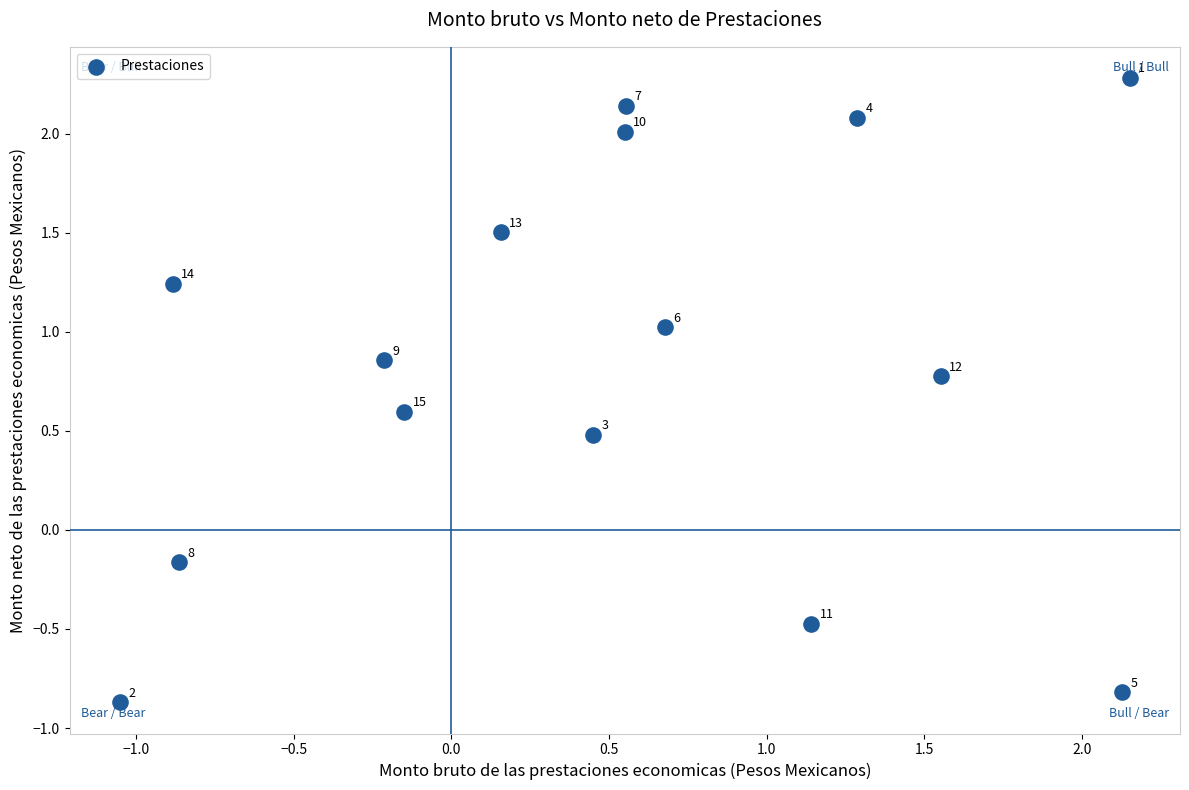

What is the range of X values (max minus min)?

3.2